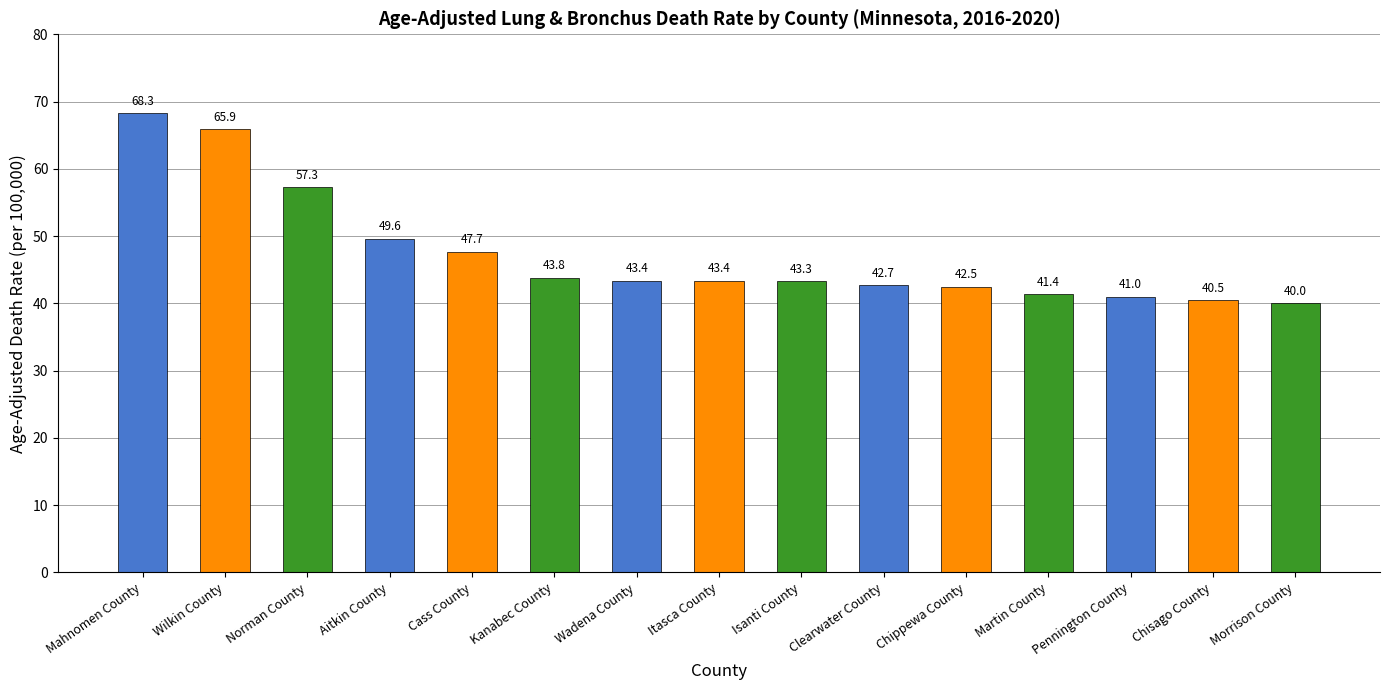

How many distinct data groups are displayed?

1